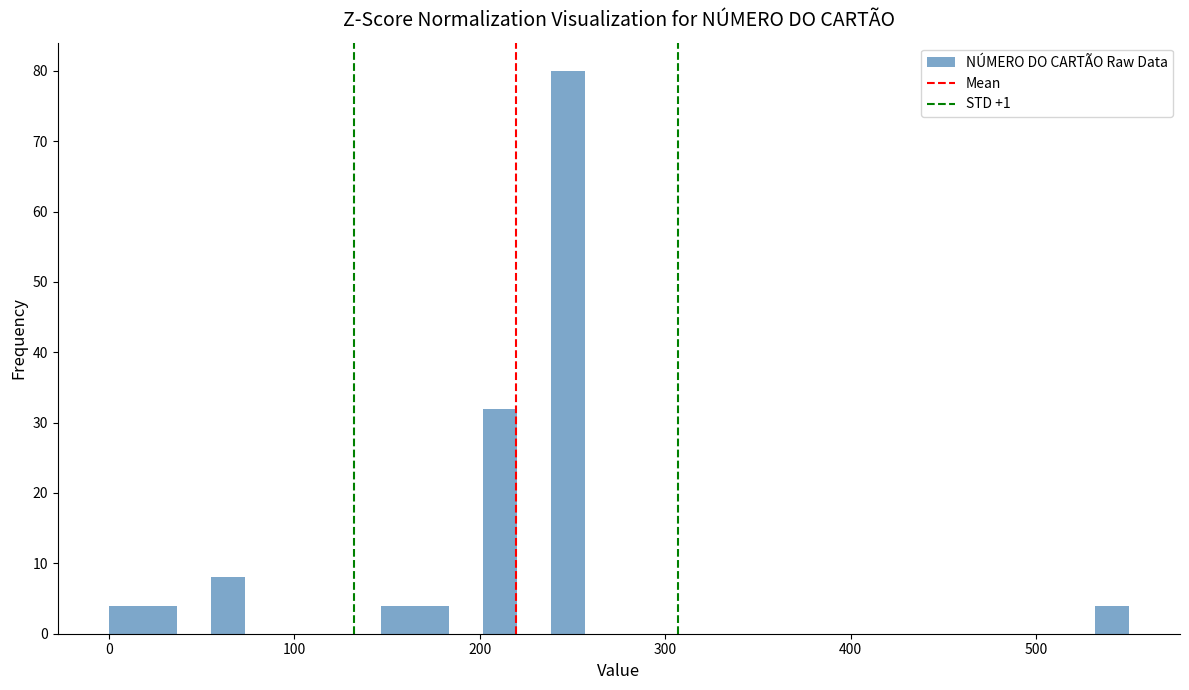

Around what value on the x-axis is the tallest bar? Give the approximate position of its centre, as read against the axis.

250